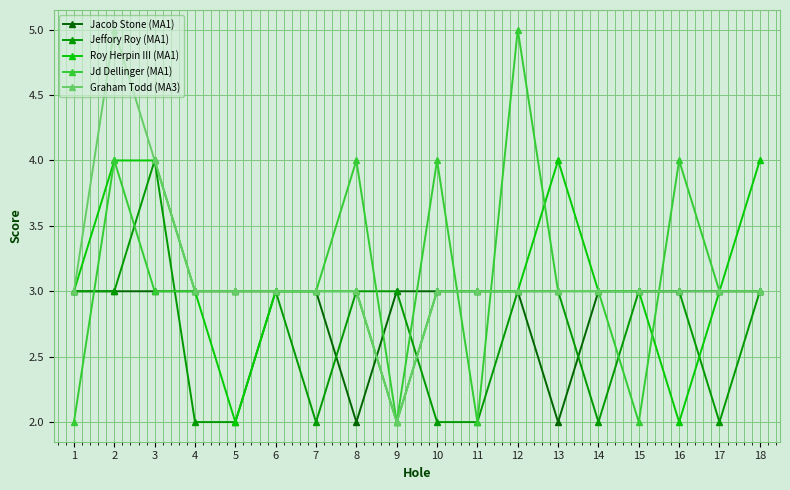

What are all the series names shown in the legend?

Jacob Stone (MA1), Jeffory Roy (MA1), Roy Herpin III (MA1), Jd Dellinger (MA1), Graham Todd (MA3)